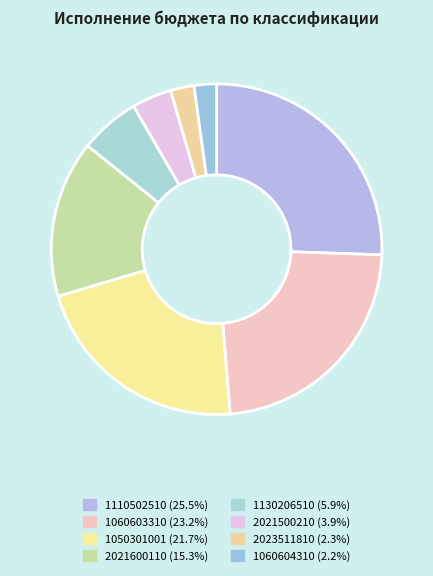

How many segments does this pie chart have?

8